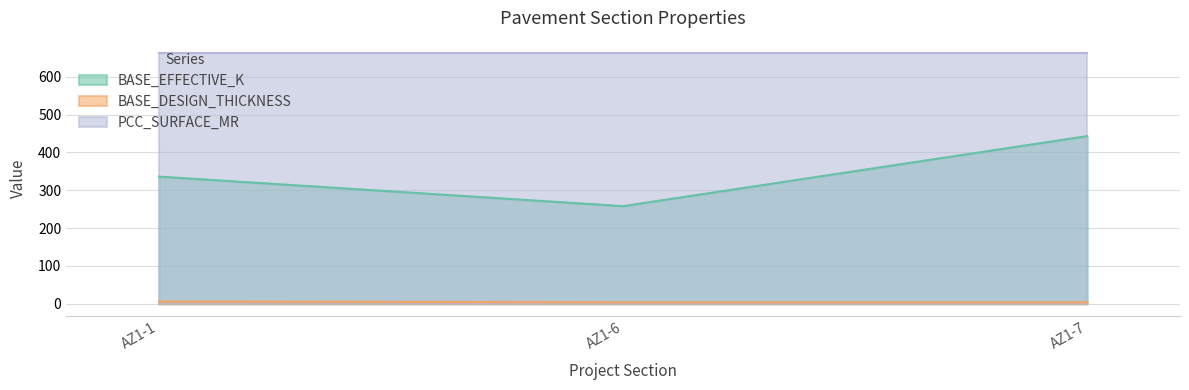

At which label is BASE_DESIGN_THICKNESS closest to 5?

AZ1-1